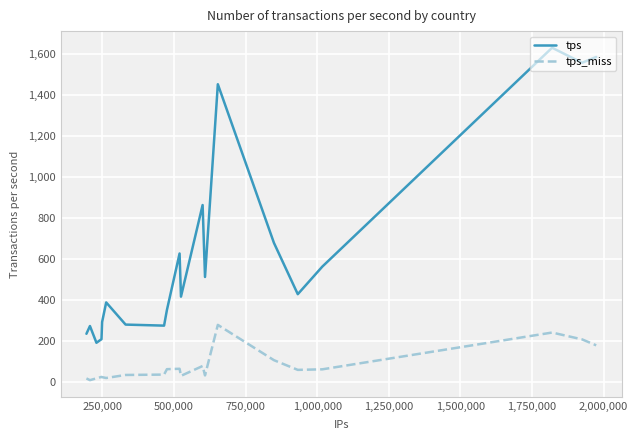

What is the minimum value for tps?

193.0